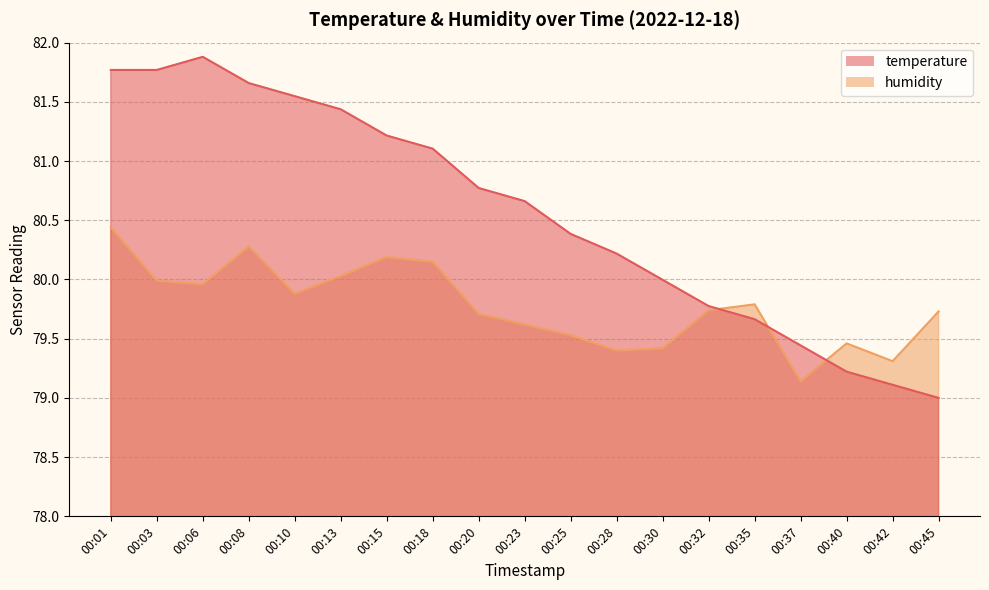

Is the value of humidity at 00:37 greater than the value of temperature at 00:15?

No